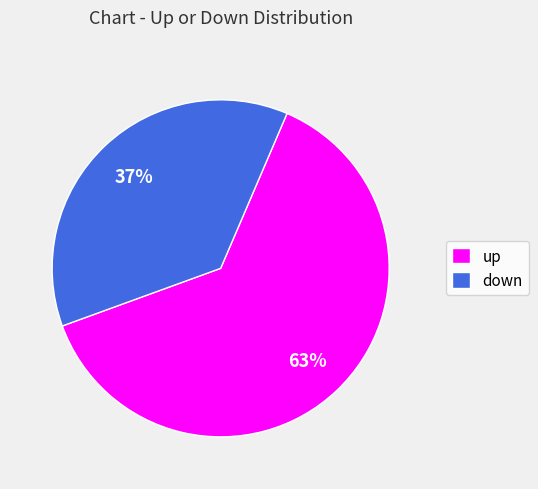

How many slices are in this pie chart?

2